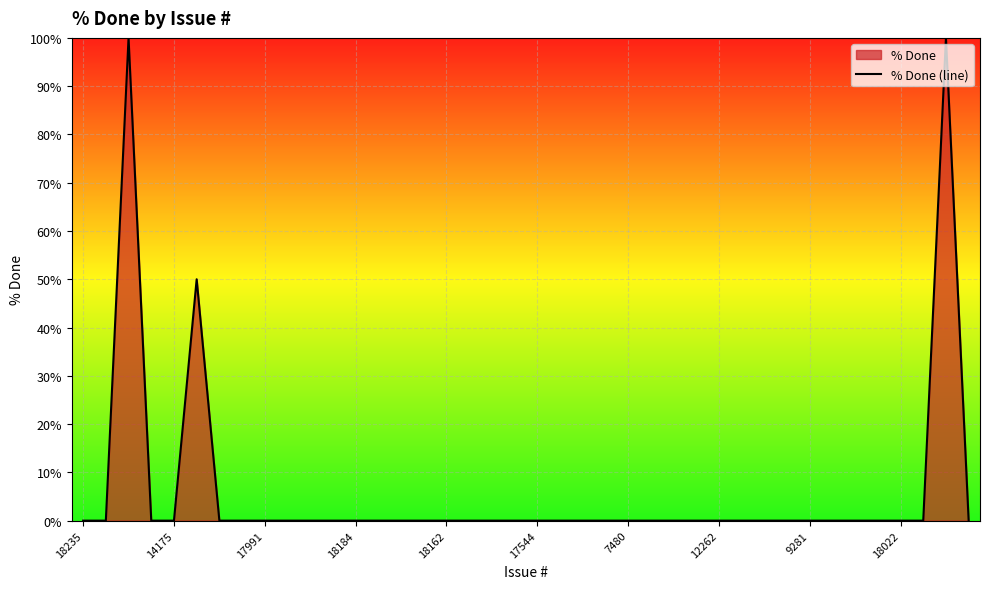

Is it true that the value at 39 is 42?

False